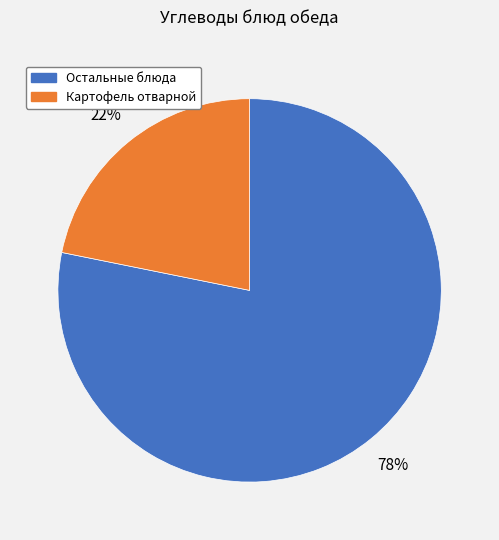

Count the number of slices in the pie.

2